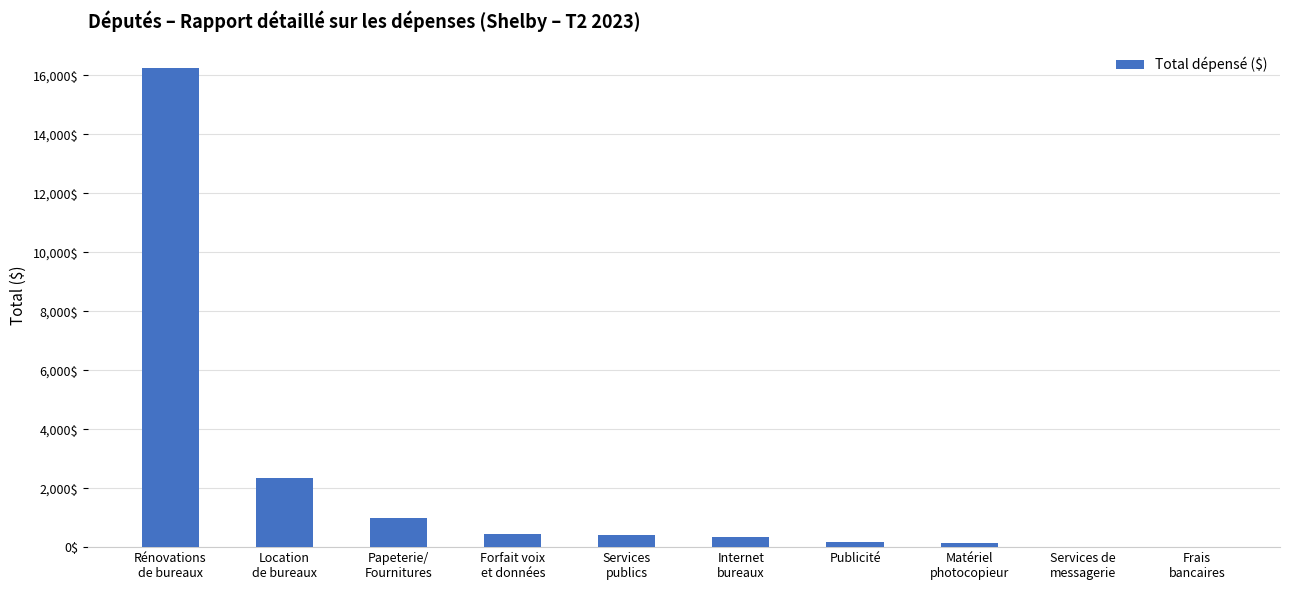

What is the difference between the values at Publicité and Papeterie/
Fournitures?

822.1